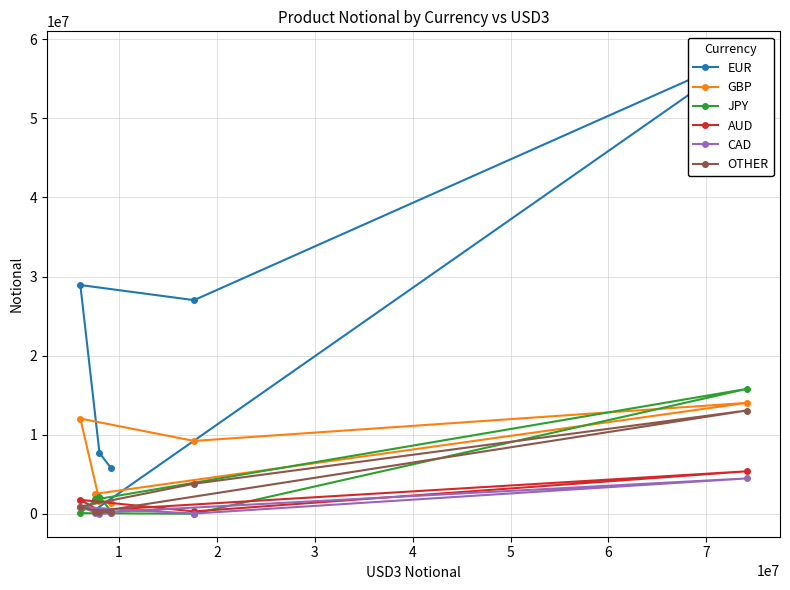

In EUR, how many points are higher than both neighbors (excluding endpoints)?

2